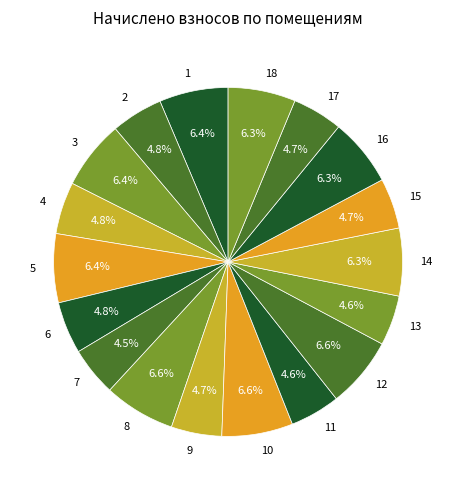

Is there any slice that represents more than half of the pie?

No